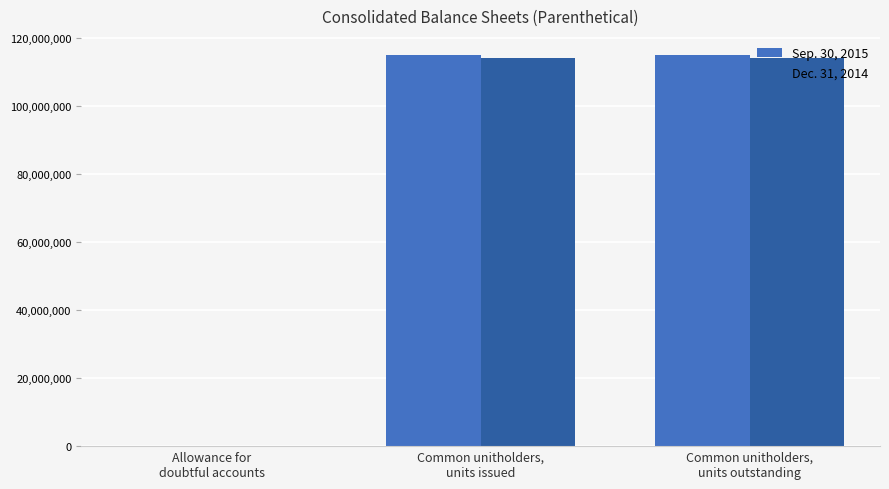

Count the Dec. 31, 2014 values in the range 1 to 113949868.

3